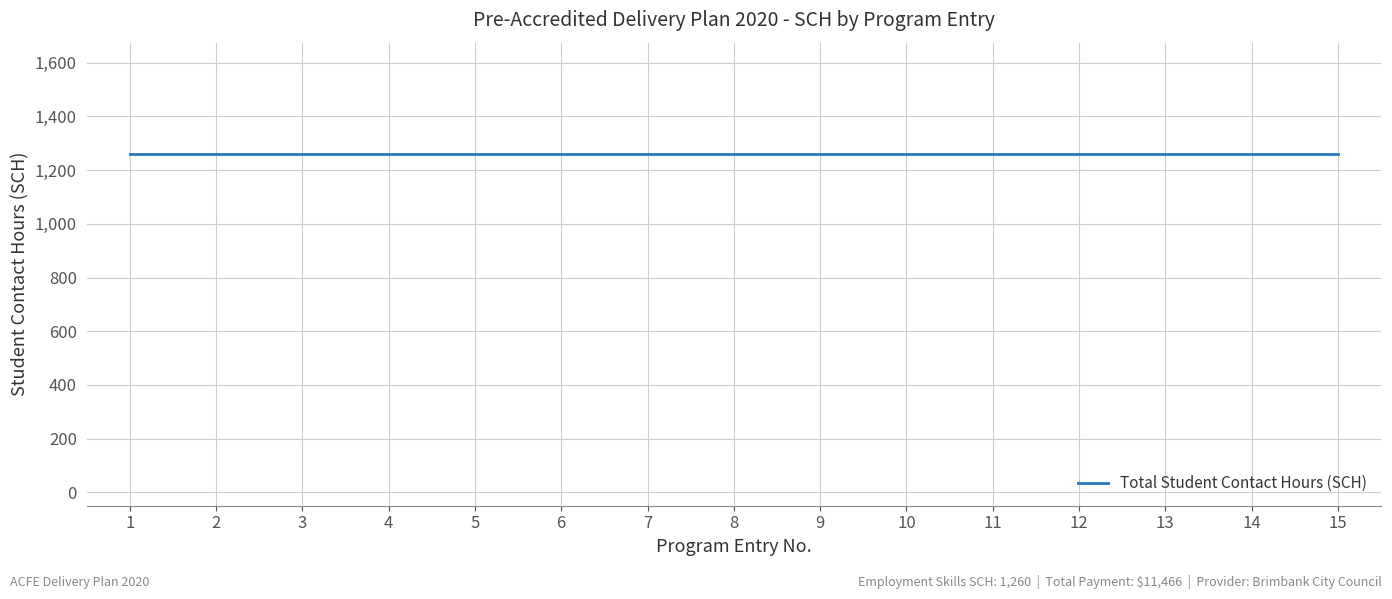

The value at 4 is -471. True or false?

False